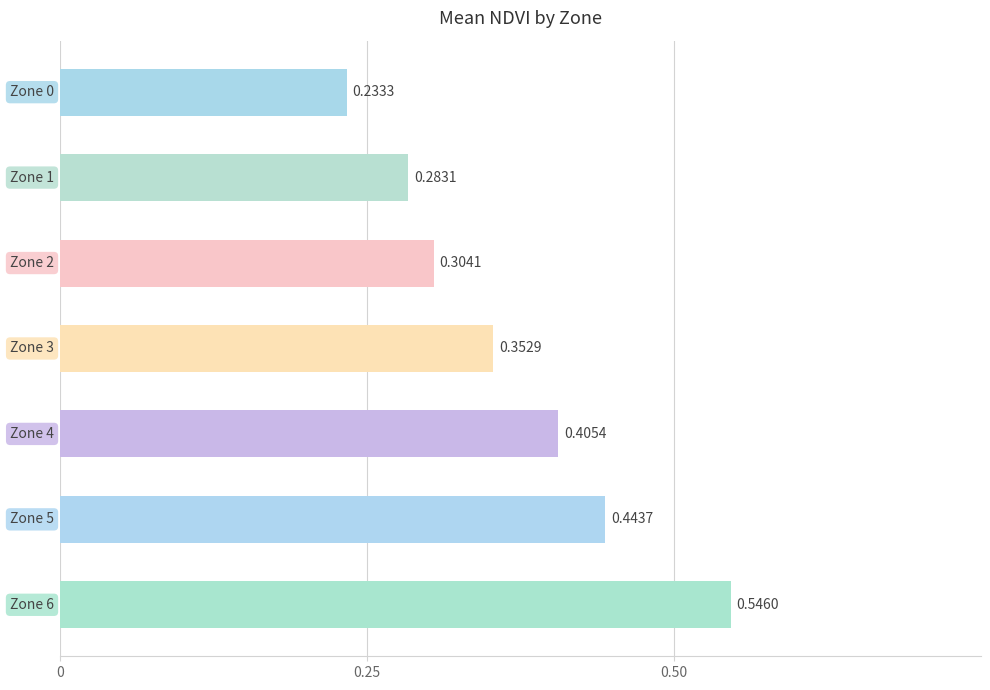

What is the sum of all values?

2.6